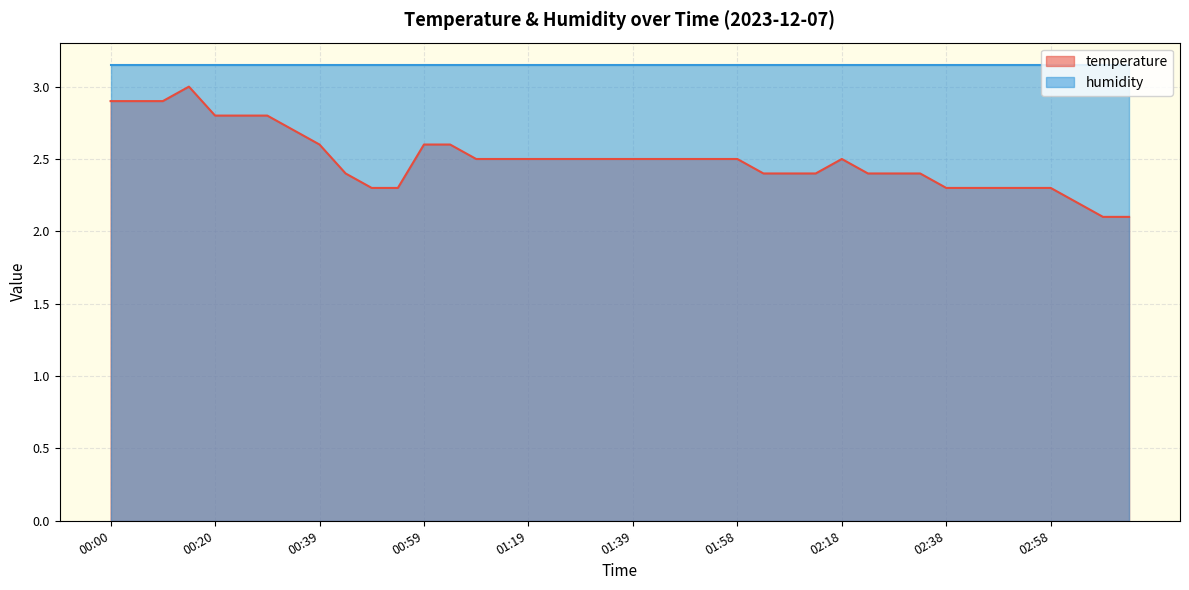

Rank the categories by value from lowest to highest.

03:08, 03:13, 03:03, 00:49, 00:54, 02:38, 02:43, 02:48, 02:53, 02:58, 00:44, 02:03, 02:08, 02:13, 02:23, 02:28, 02:33, 01:09, 01:14, 01:19, 01:24, 01:29, 01:34, 01:39, 01:44, 01:48, 01:53, 01:58, 02:18, 00:39, 00:59, 01:04, 00:34, 00:20, 00:25, 00:29, 00:00, 00:05, 00:10, 00:15